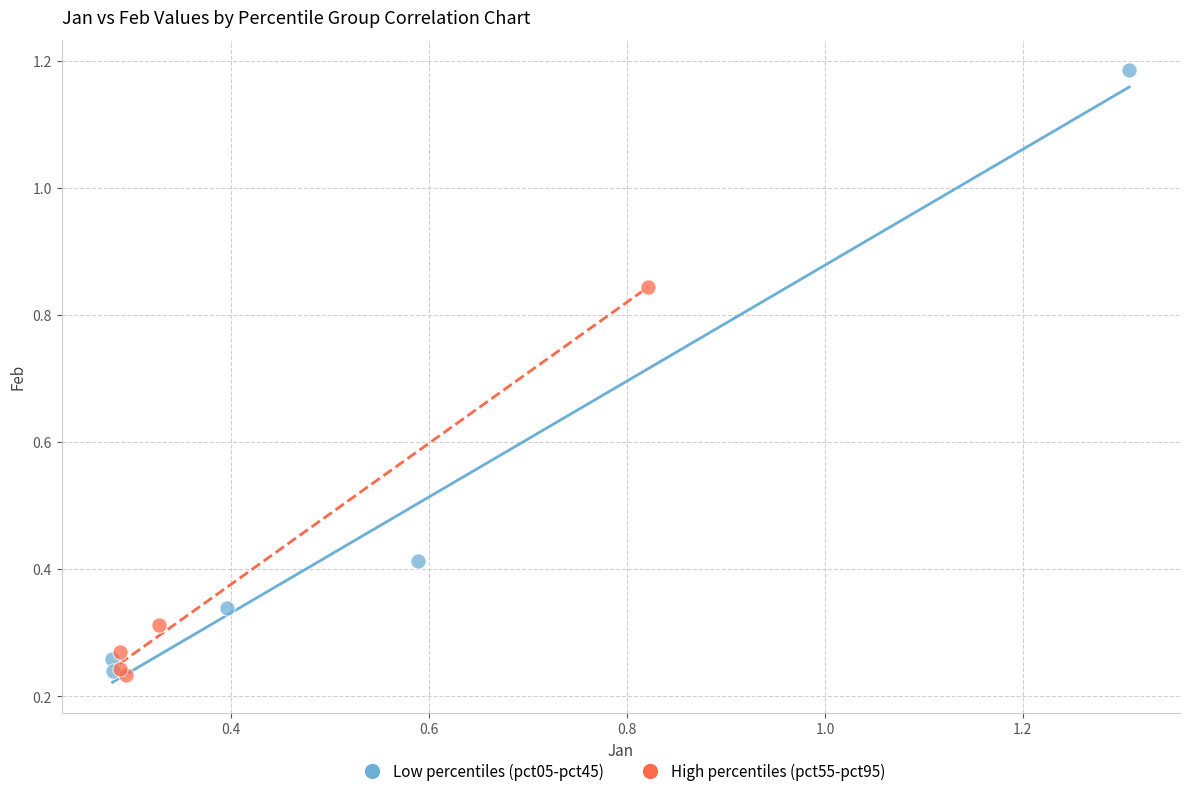

Which series has the largest Y range (max minus min)?

Low percentiles (pct05-pct45)